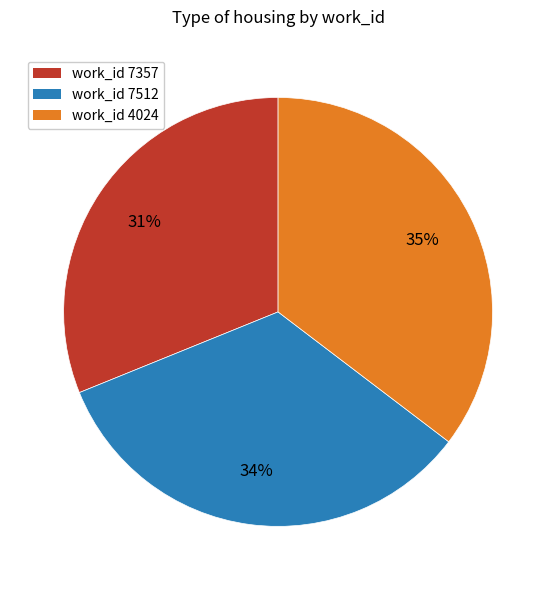

Do work_id 4024 and work_id 7512 together represent more than half of the pie?

Yes